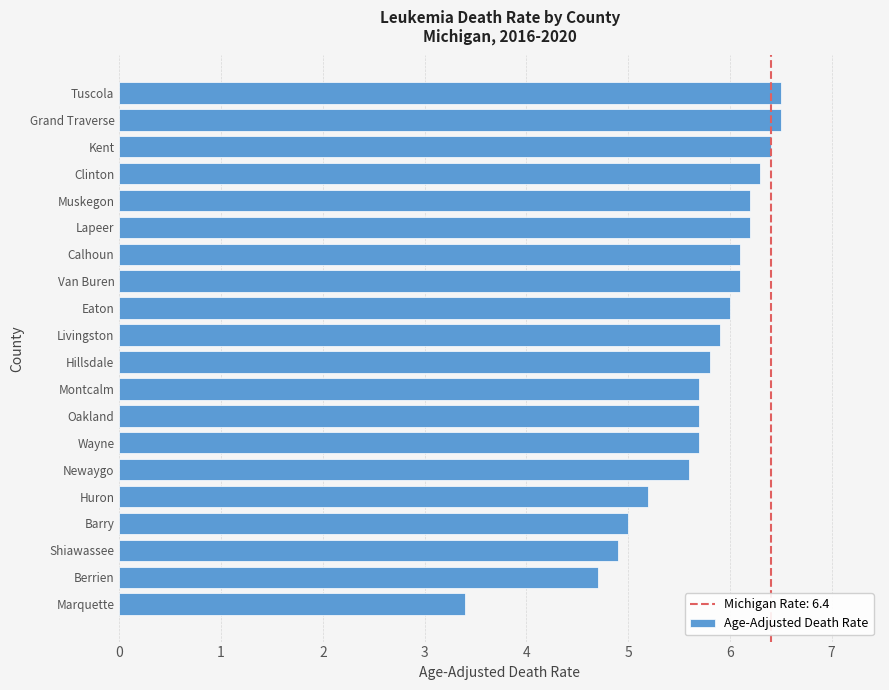

The chart shows a value of 2.6 at Montcalm. True or false?

False